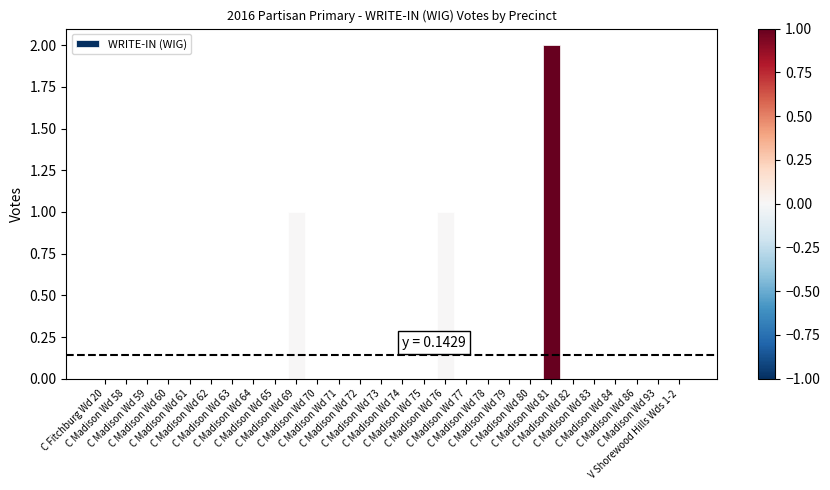

How many values are between 0 and 1?

27